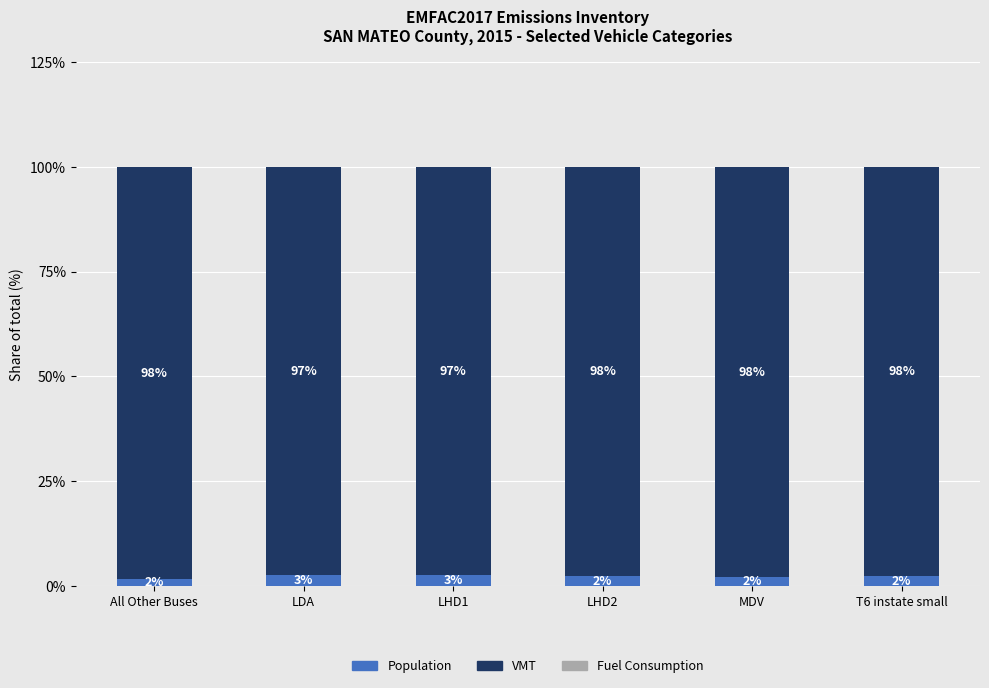

What is the highest value of the Population series?

2.6